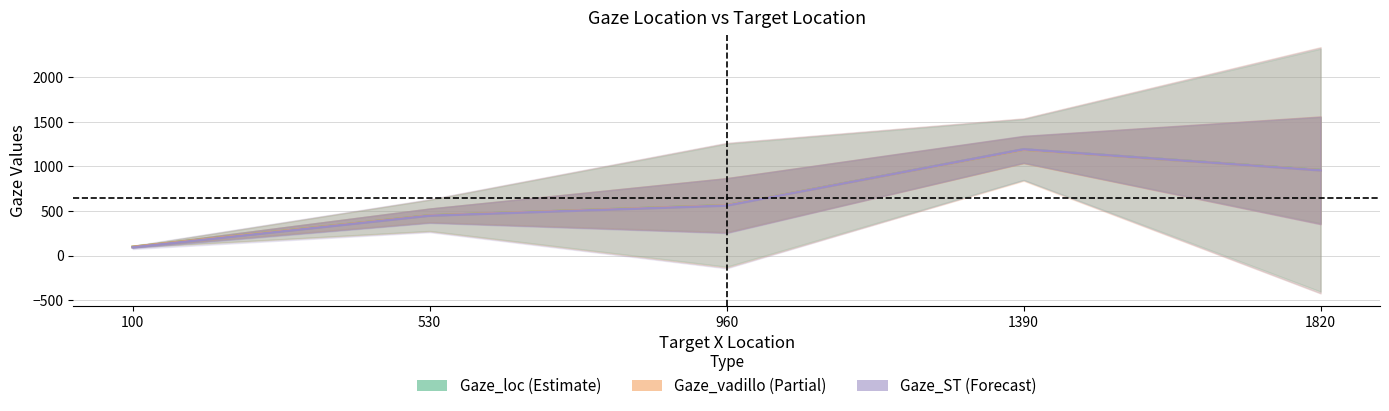

What is the sum of the Gaze_vadillo (Partial) values at 960 and 1390?

1753.1